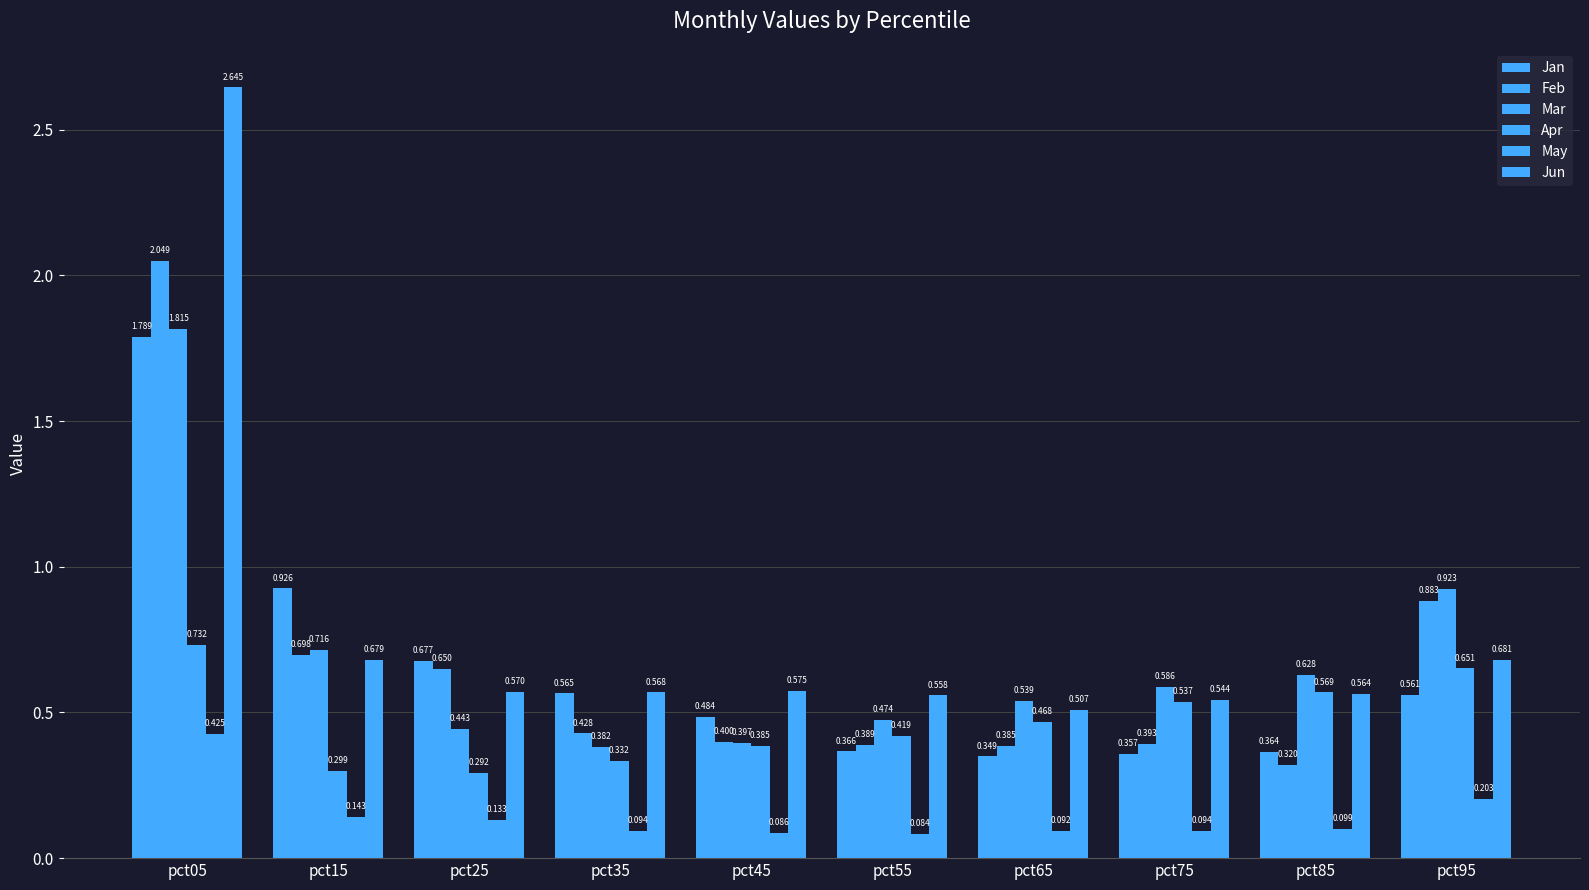

How many bars are there in each group?

6